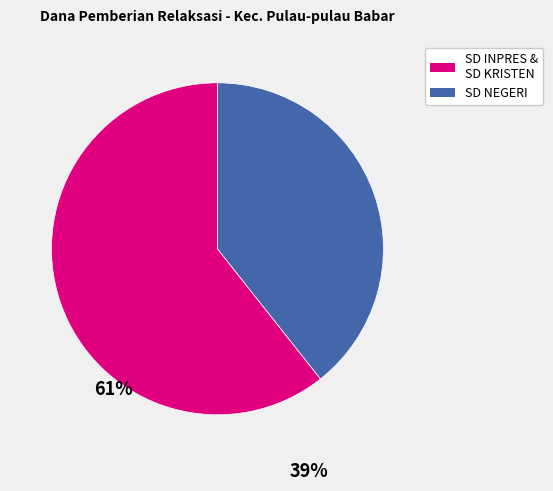

How many segments does this pie chart have?

2